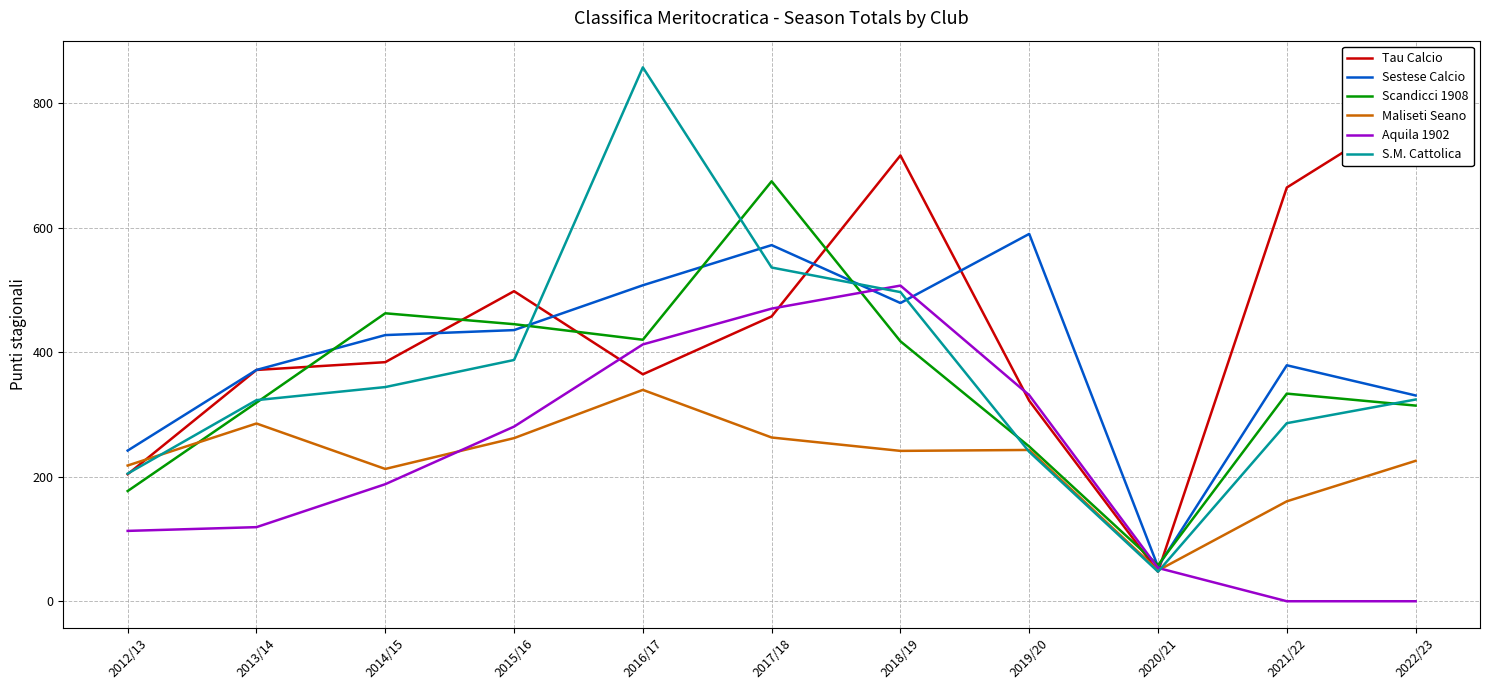

Which category has the highest value in the Aquila 1902 series?

2018/19